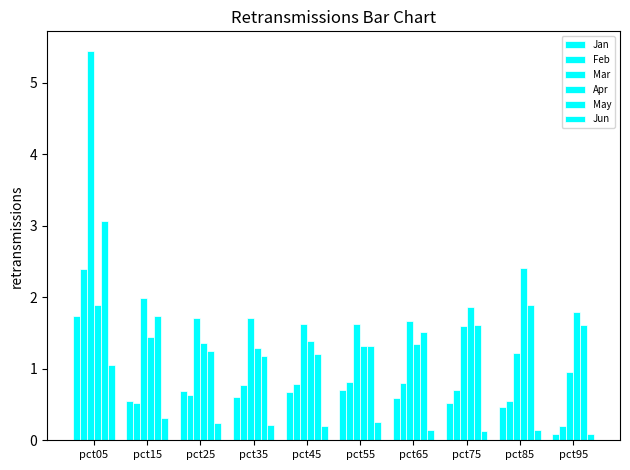

At how many categories does at least one series exceed 3?

1